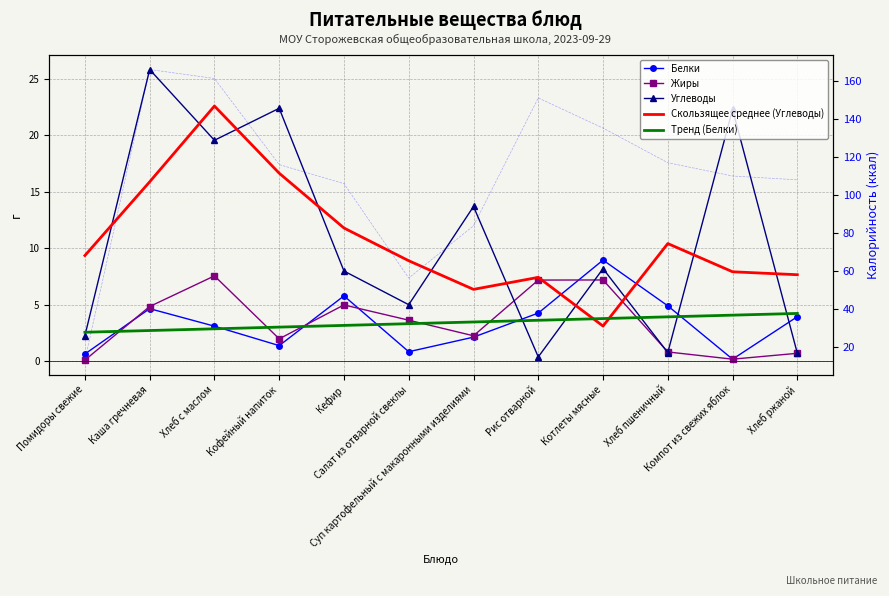

Rank the categories by Жиры value from highest to lowest.

Хлеб с маслом, Котлеты мясные, Рис отварной, Кефир, Каша гречневая, Салат из отварной свеклы, Суп картофельный с макаронными изделиями, Кофейный напиток, Хлеб пшеничный, Хлеб ржаной, Компот из свежих яблок, Помидоры свежие